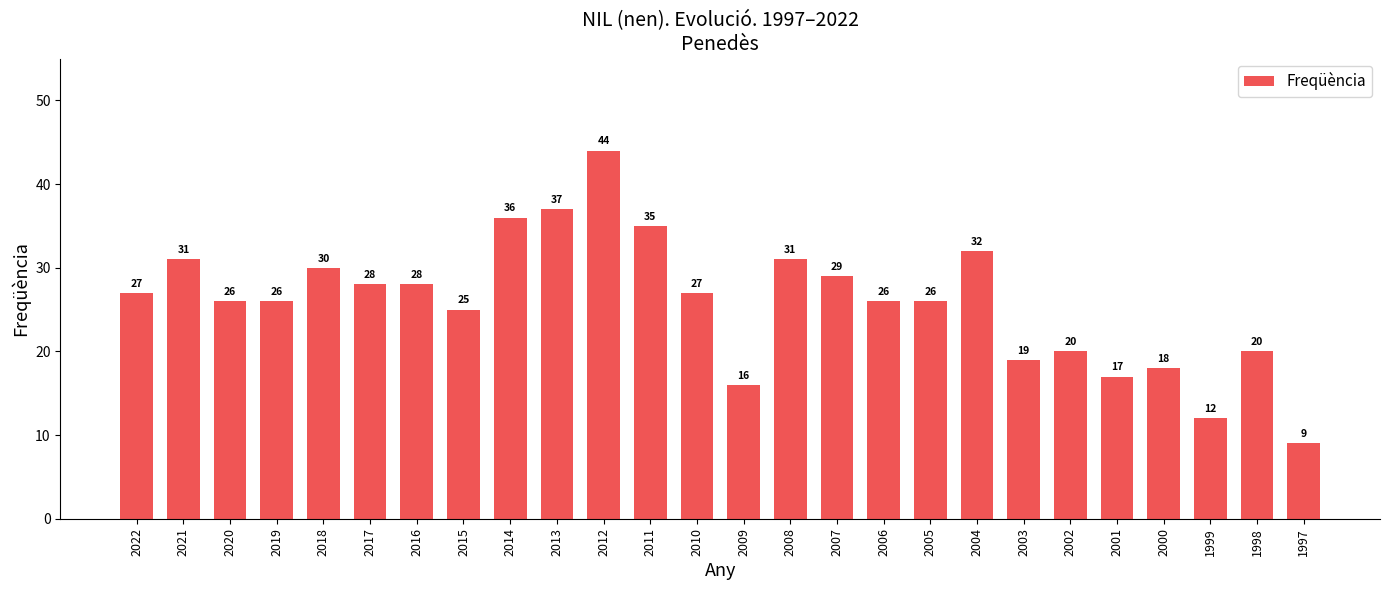

What is the greatest value displayed?

44